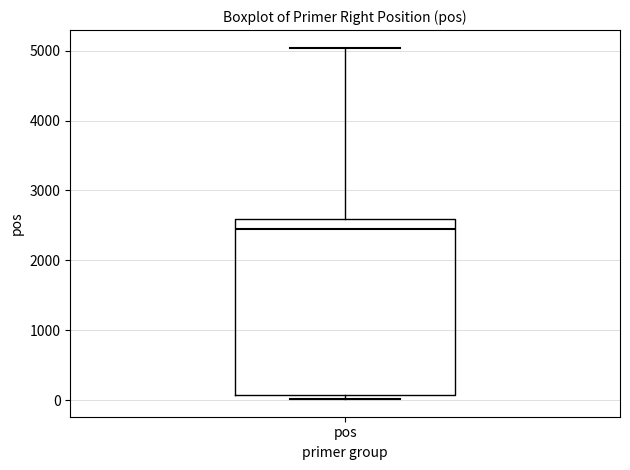

Transcribe this box plot: give where the median line is, the range the box spans, and where the two whiskers end, as read against the y-axis. The values are not printed on the chart, so give them approximately, as read against the axis.

median 2400, box 100 to 2600, whiskers 0 to 5000